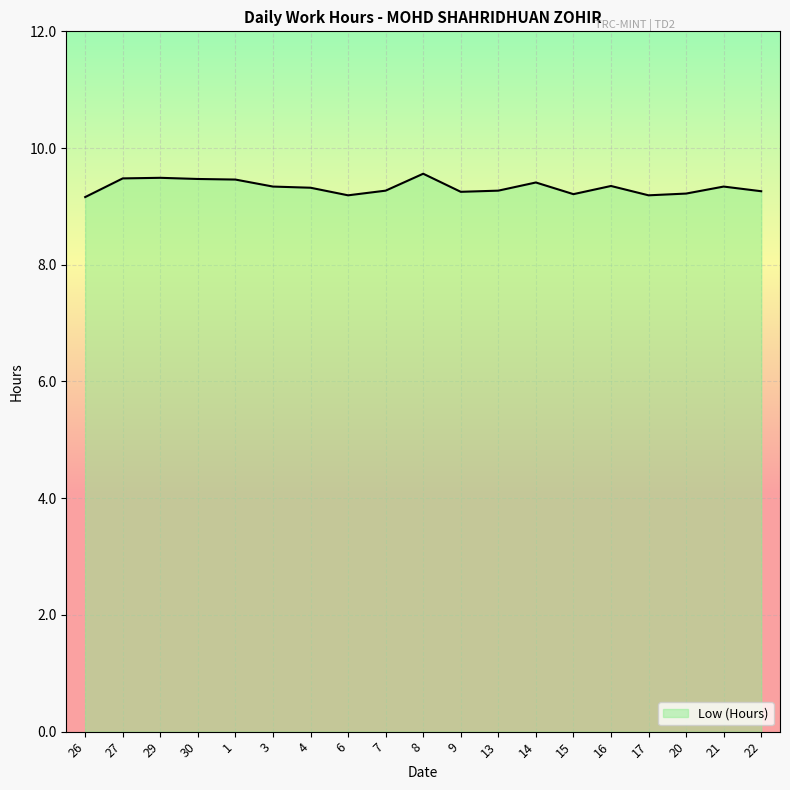

The chart shows a value of 16.1 at 9. True or false?

False